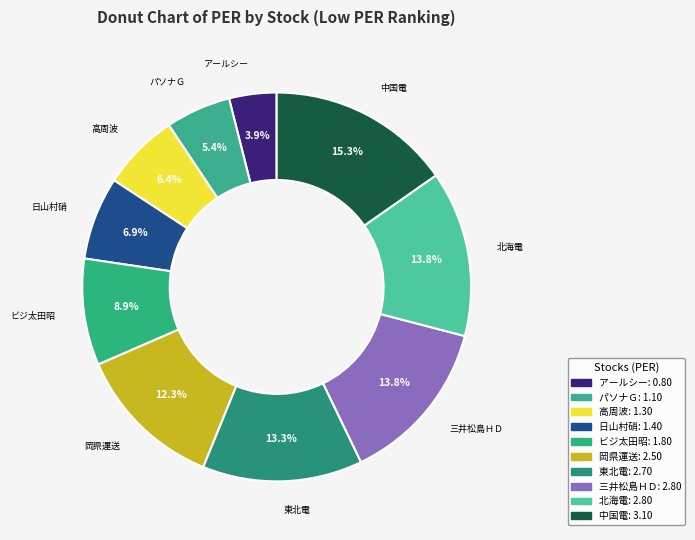

Which slice is the smallest?

アールシー